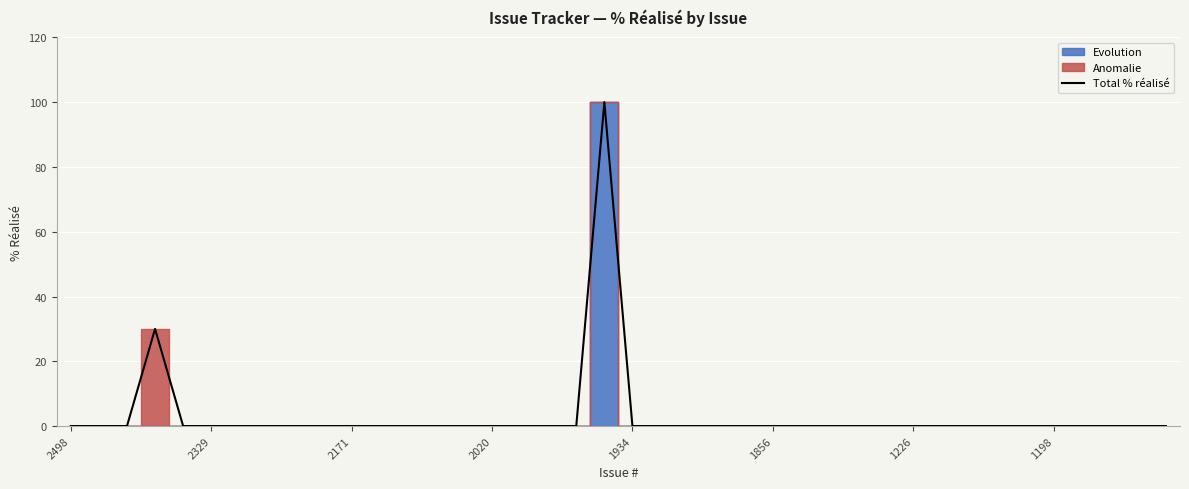

True or false: the data shows 69 at 8.

False